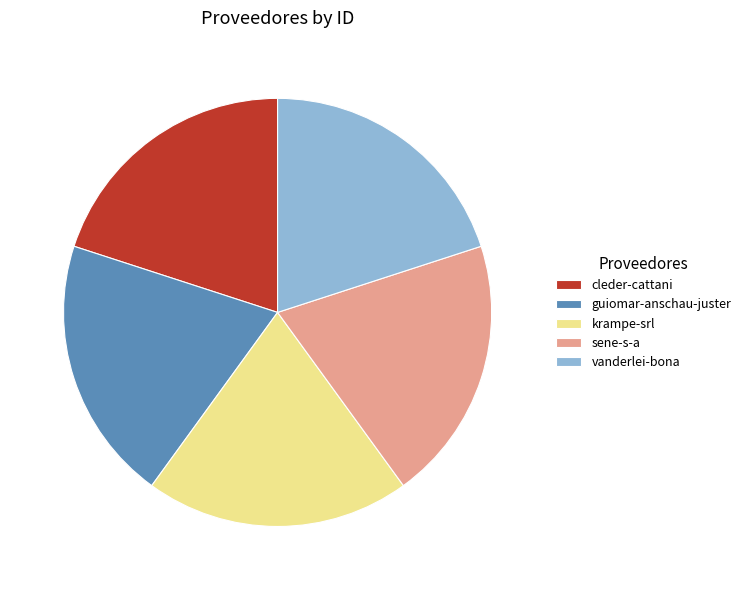

Do krampe-srl and guiomar-anschau-juster together represent more than half of the pie?

No